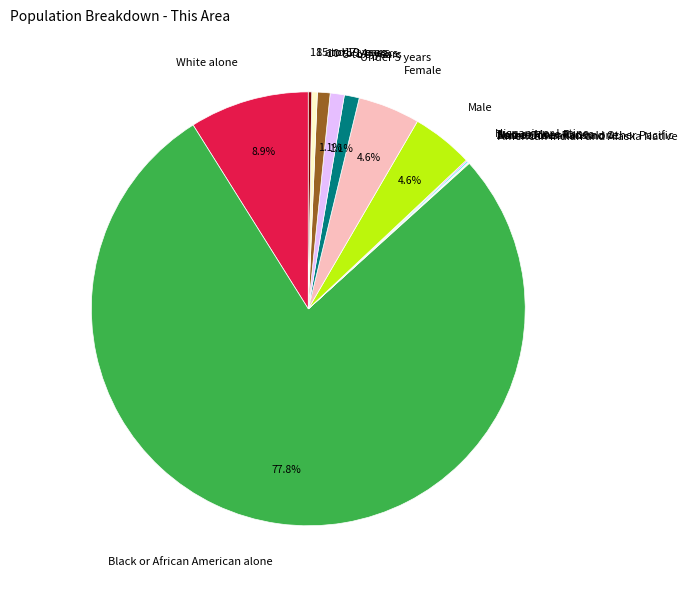

Is there any slice that represents more than half of the pie?

Yes